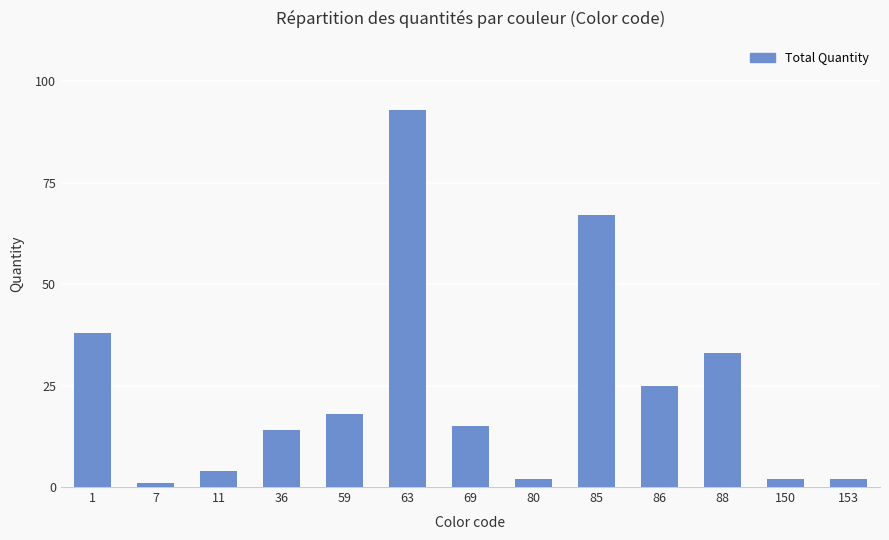

Which label corresponds to the smallest value in the chart?

7